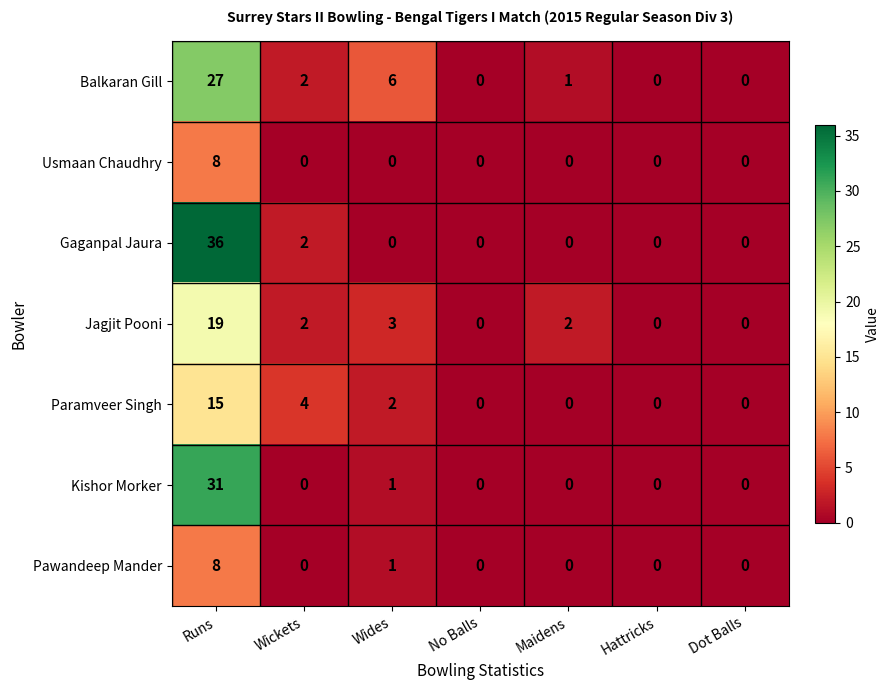

True or false: Jagjit Pooni has a value of 13 at Hattricks.

False